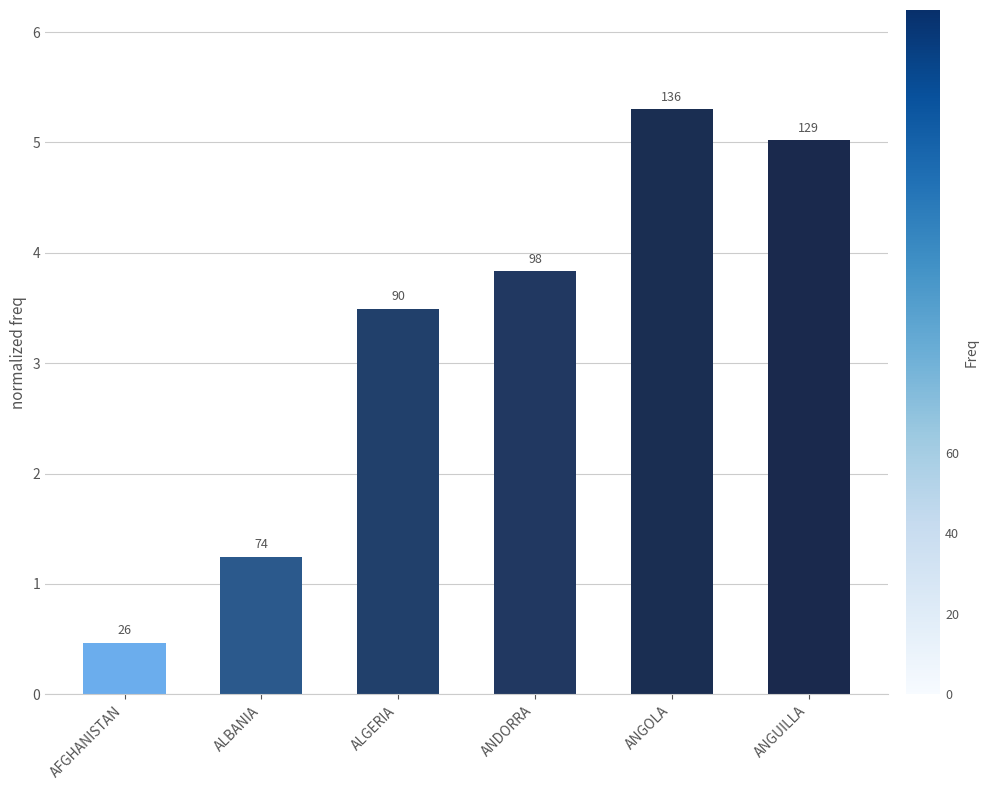

What is the difference between the maximum and second lowest values?

4.1